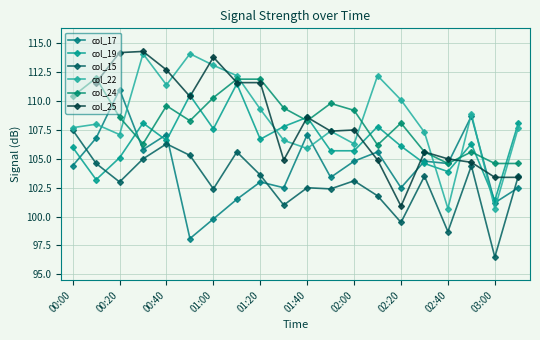

Where does the col_25 series first go above 105?

00:20